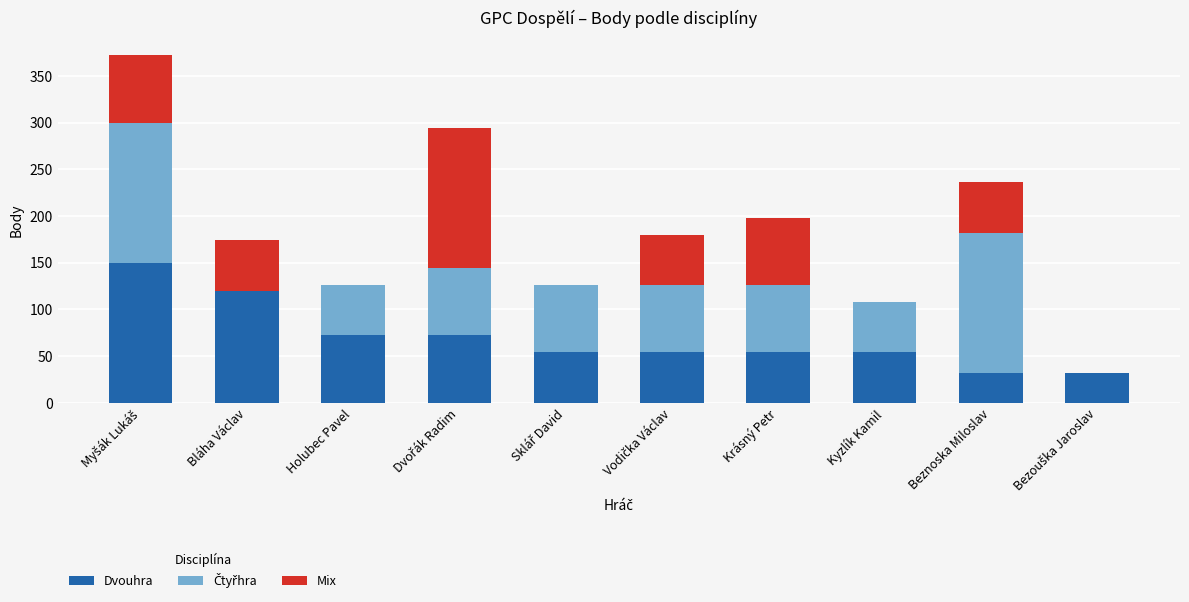

What is the highest value of the Dvouhra series?

150